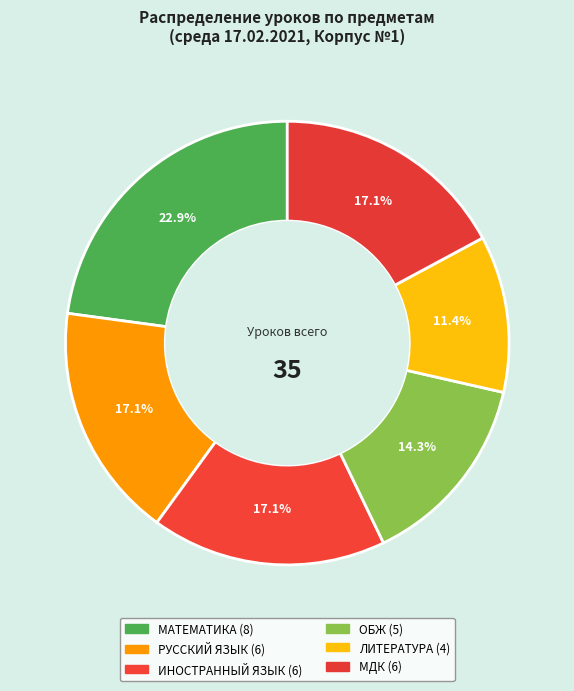

What is the total percentage of ИНОСТРАННЫЙ ЯЗЫК and ОБЖ?

31.4%